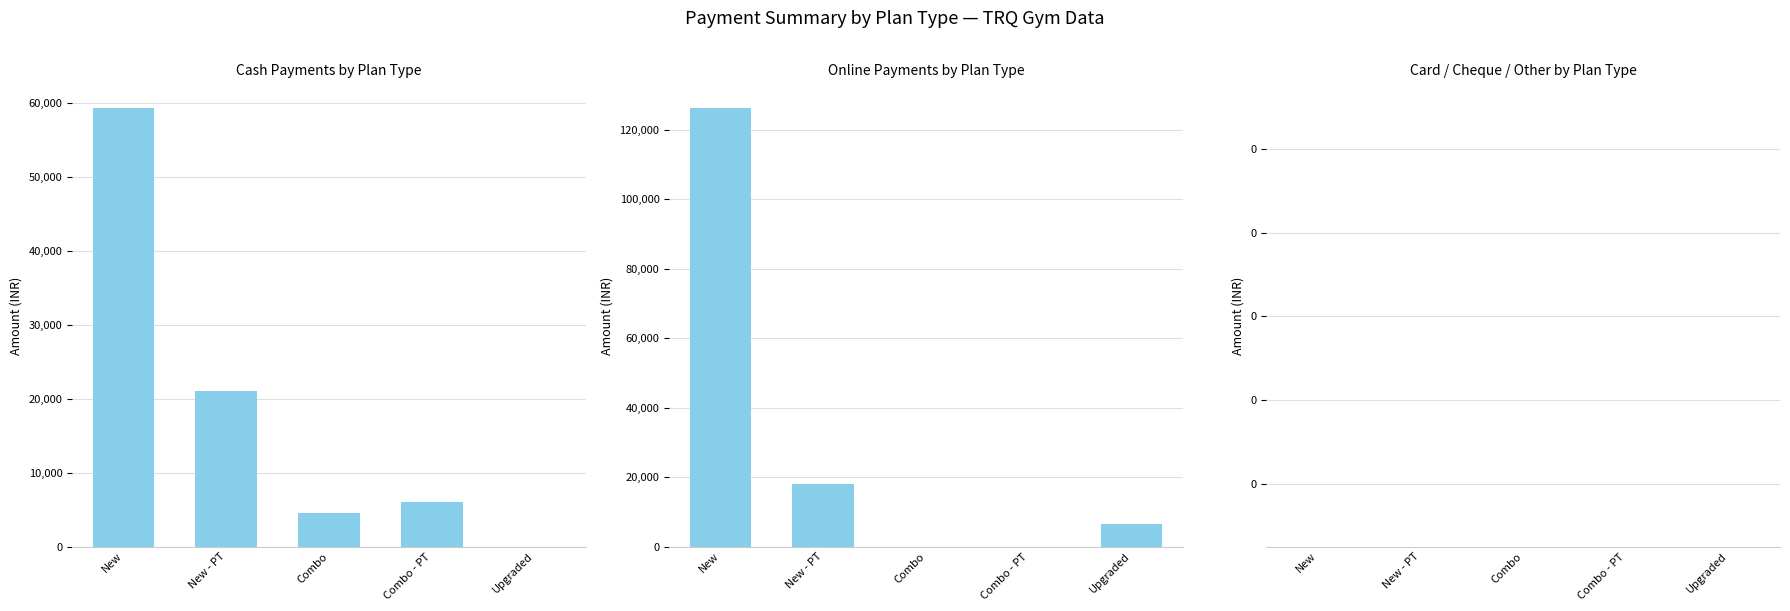

How many distinct data groups are displayed?

3